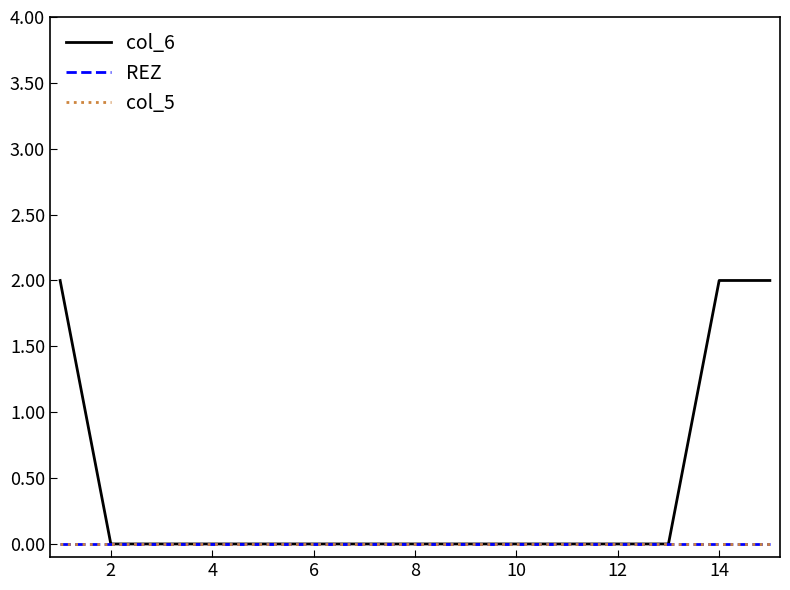

Which series has the largest range (max minus min)?

col_6